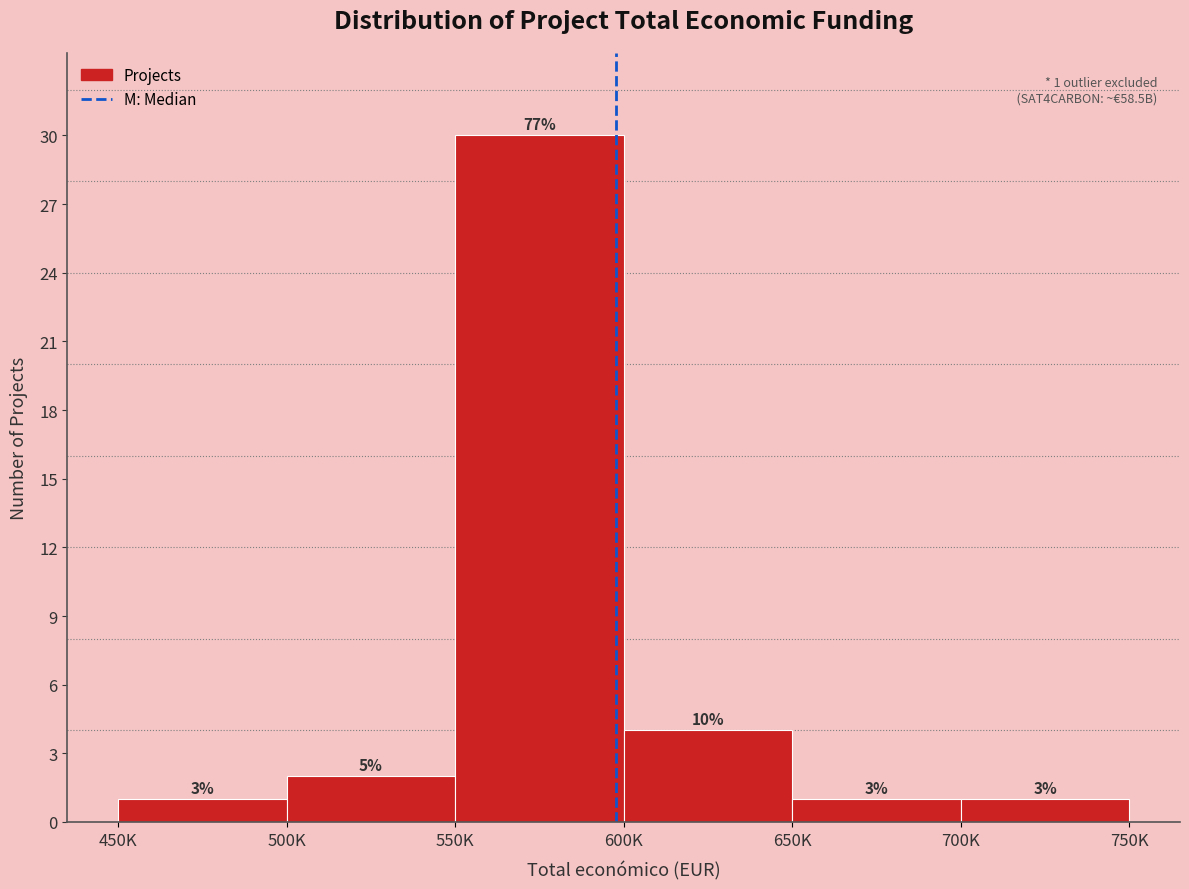

Does the chart contain any negative values?

No